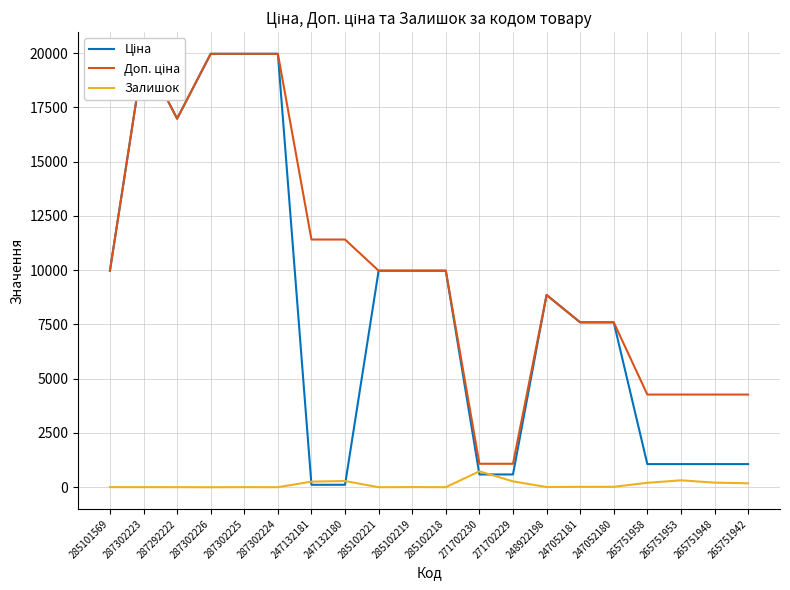

Which category has the highest value in the Ціна series?

287302223